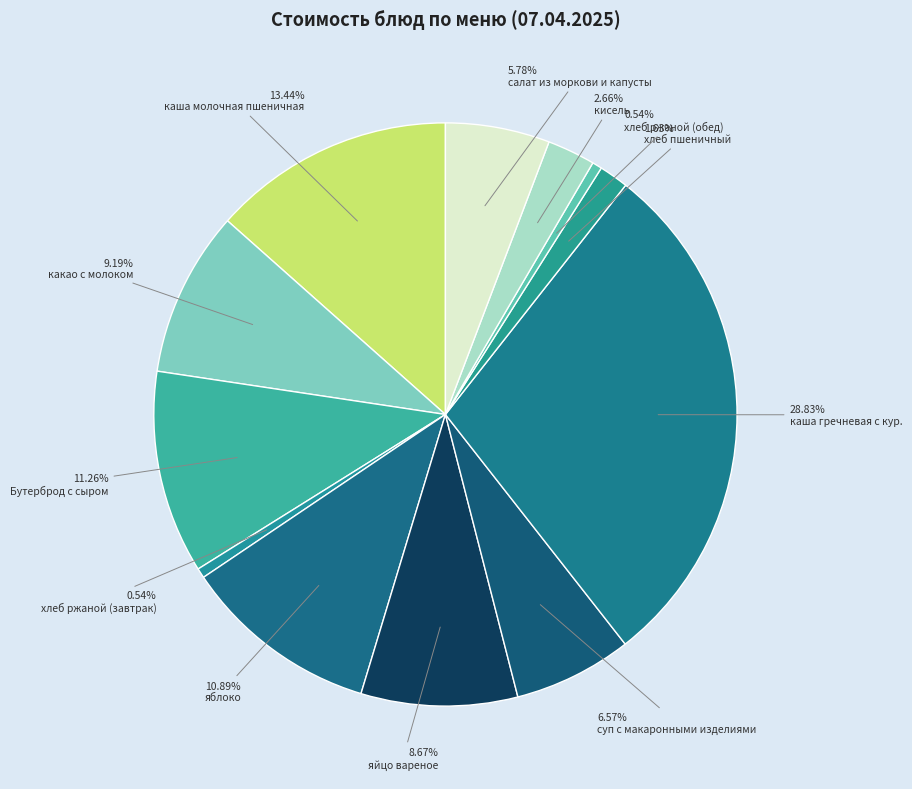

To the nearest percent, what is the difference between the largest and smallest slice percentages?

28%